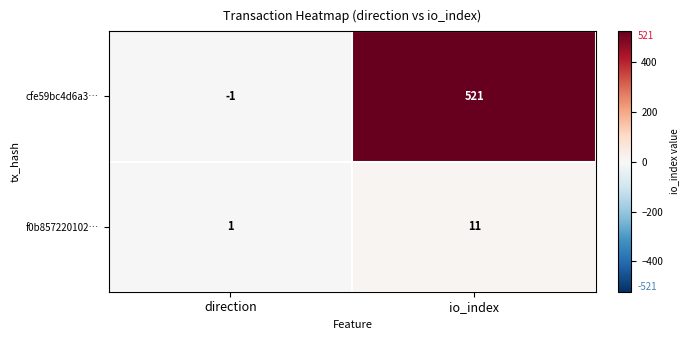

At direction, list the series in order from smallest to largest.

cfe59bc4d6a3…, f0b857220102…